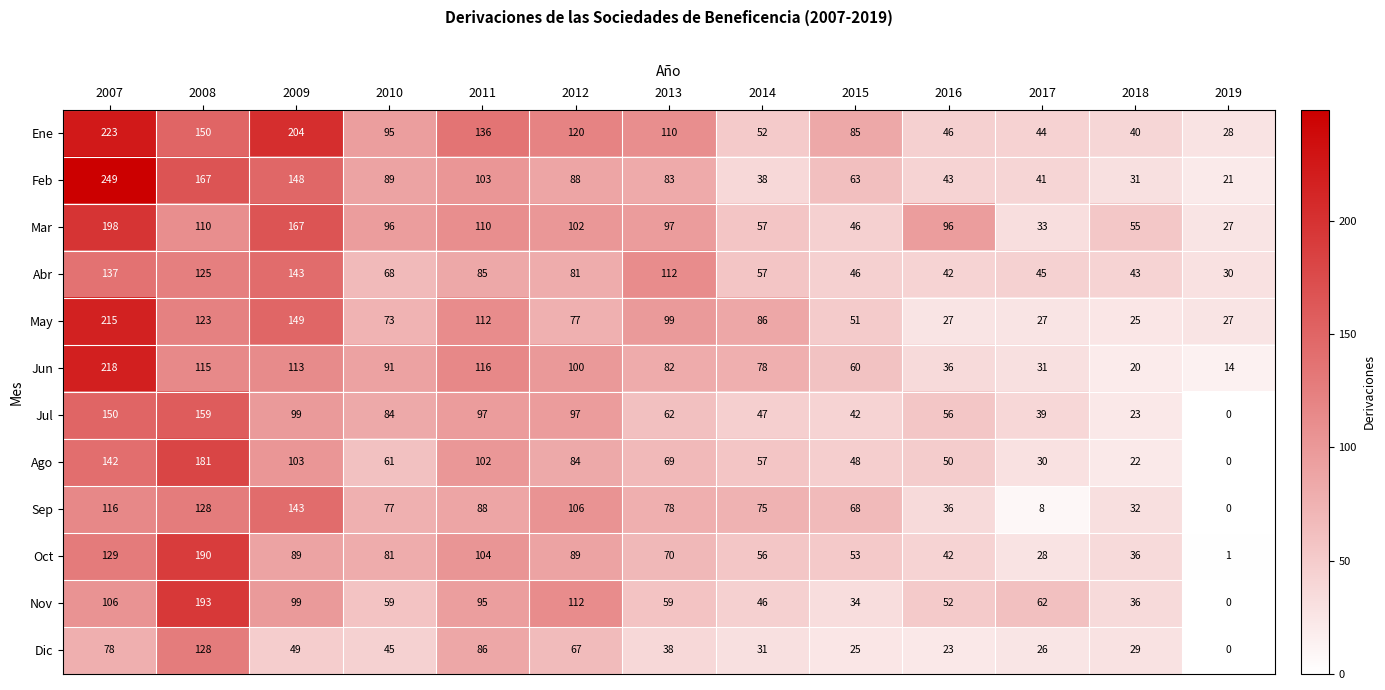

At 2013, list the series in order from largest to smallest.

Abr, Ene, May, Mar, Feb, Jun, Sep, Oct, Ago, Jul, Nov, Dic